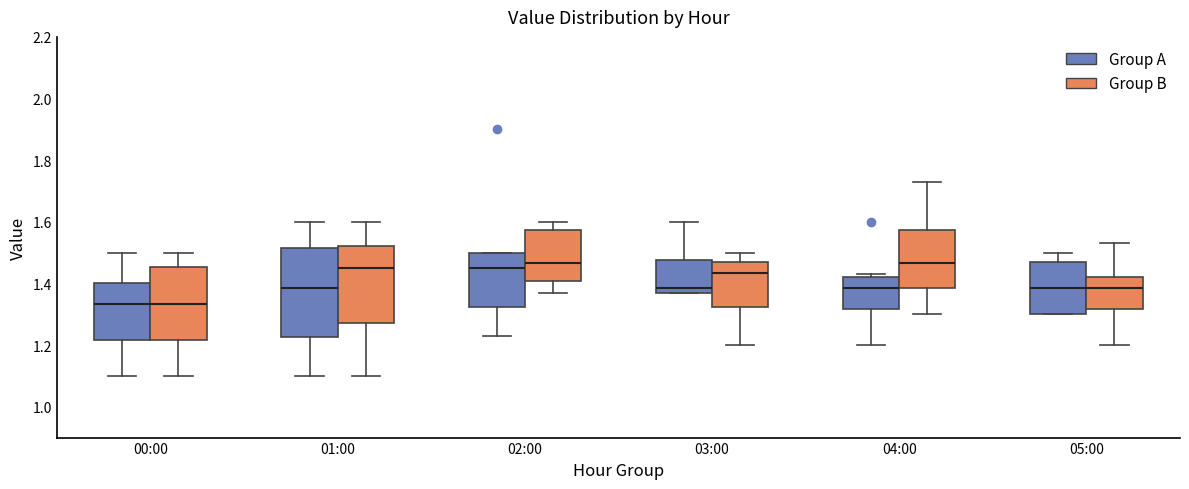

Where is the upper edge of the box for 00:00 (Group B) on the y-axis? The values are not printed on the chart, so give them approximately, as read against the axis.

1.46